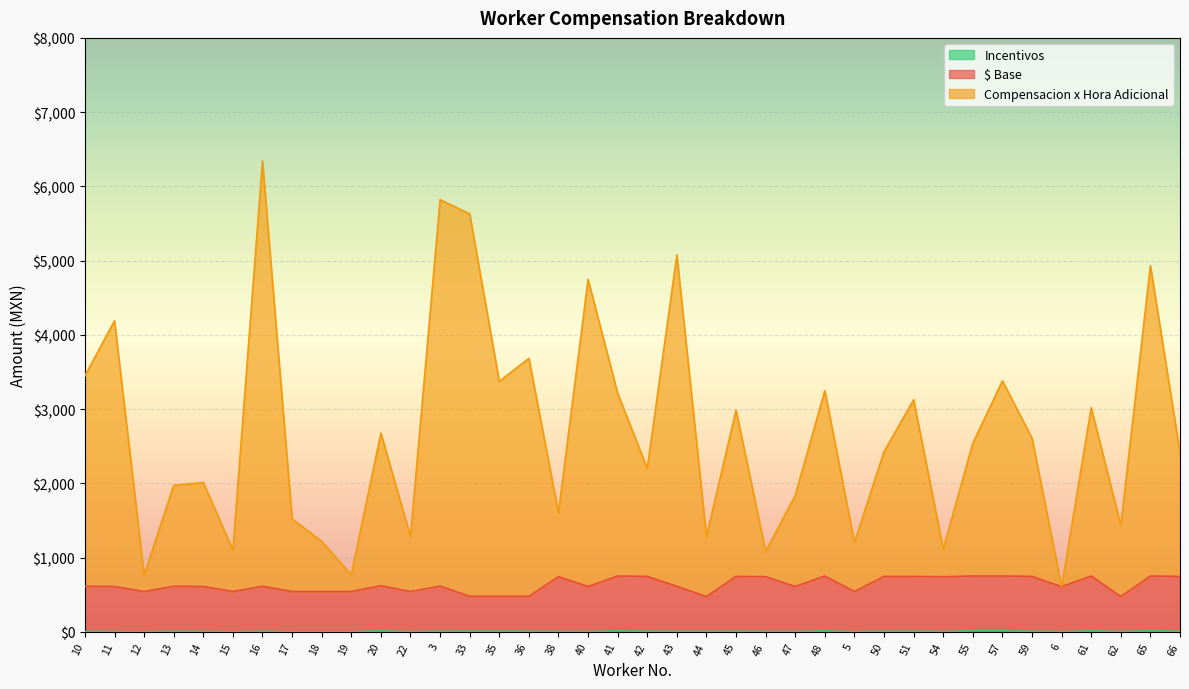

What is the label of the 16th point from the left?

36